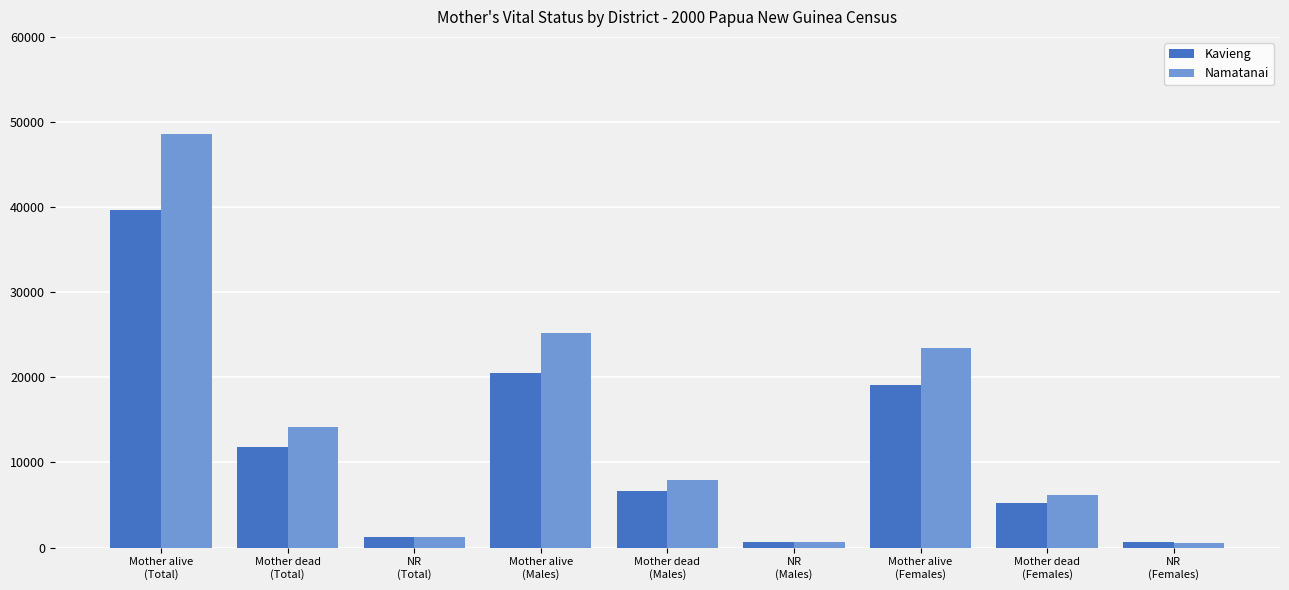

What is the greatest value displayed?

48631